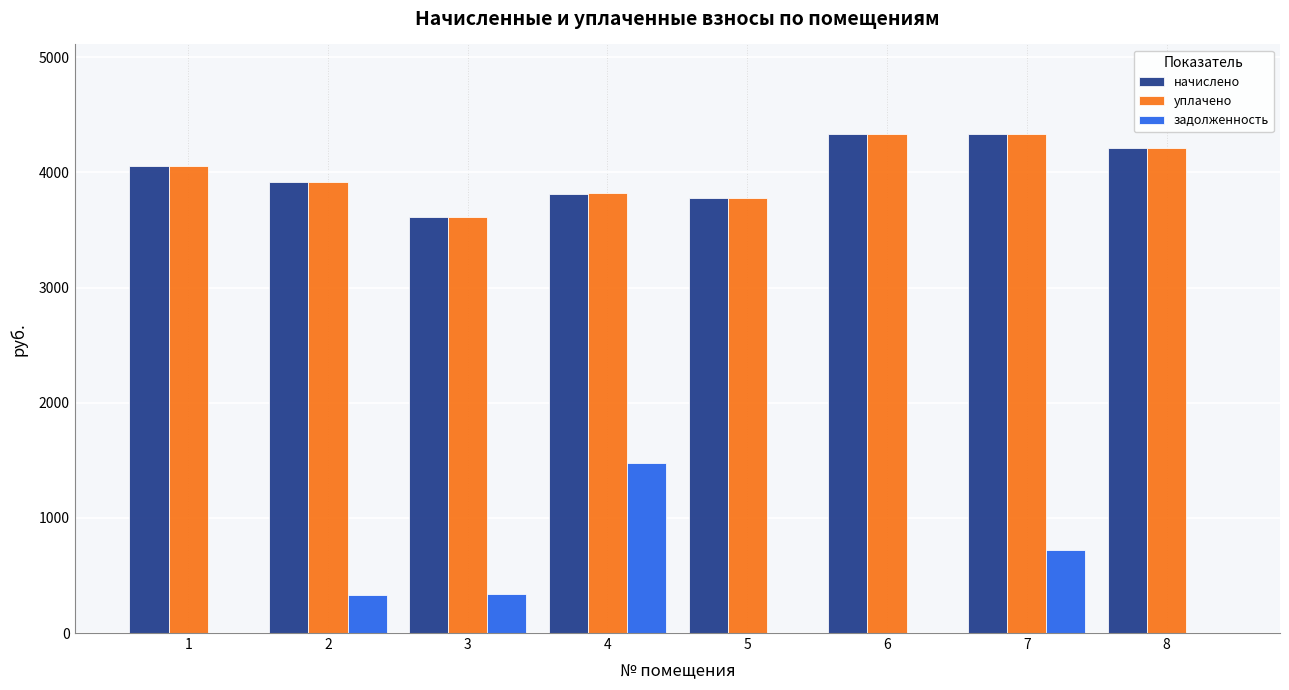

What is the sum of all задолженность values?

2865.4